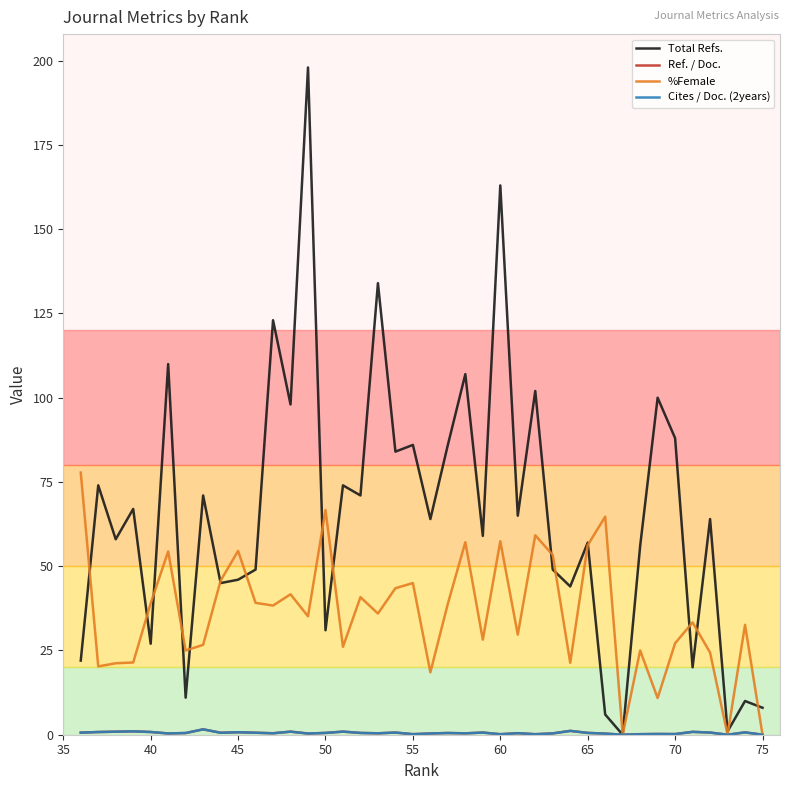

What is the difference between the maximum and minimum values in the Cites / Doc. (2years) series?

1.6